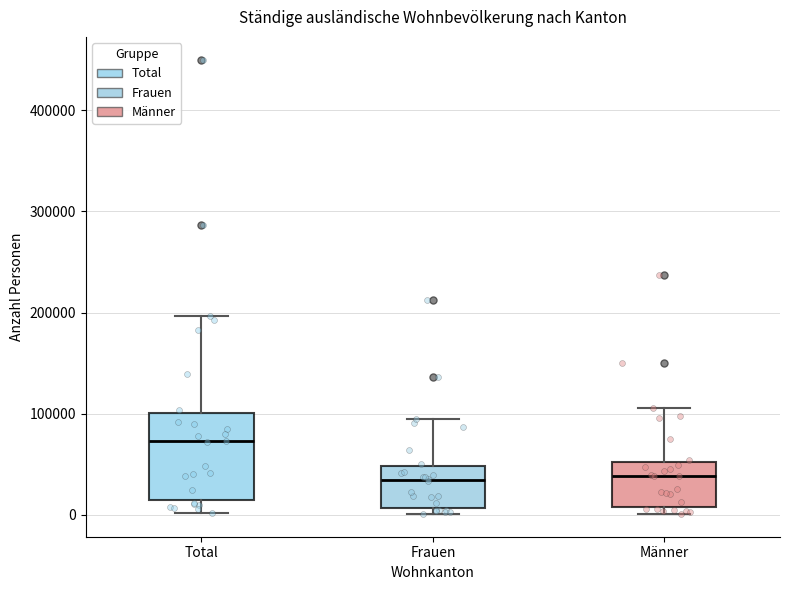

Which box is the tallest, from its lower edge to its upper edge?

Total